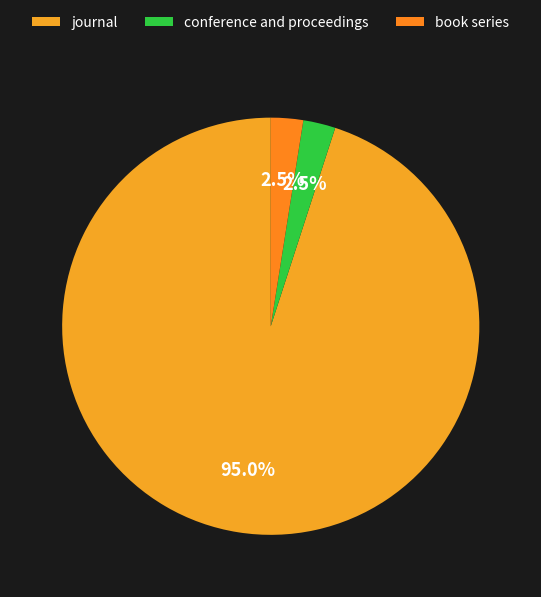

To the nearest percent, what is the difference between the conference and proceedings and journal slice percentages?

92%